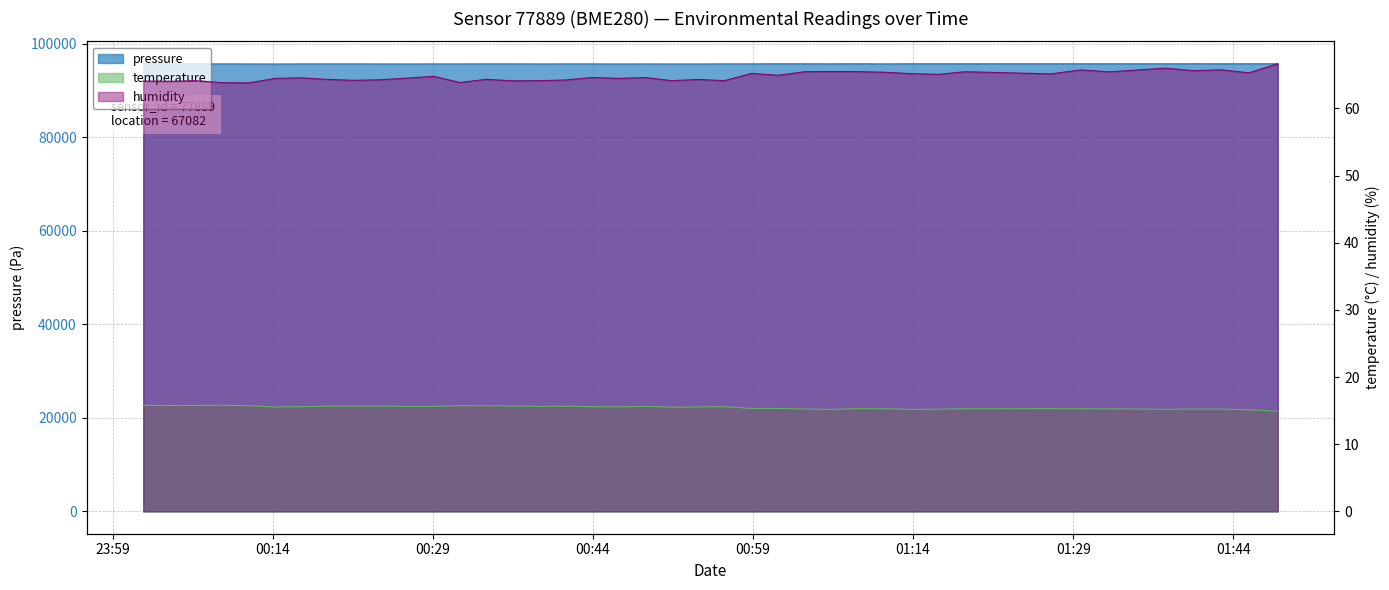

What is the label of the 32nd point from the right?

2023-05-10T00:21:39